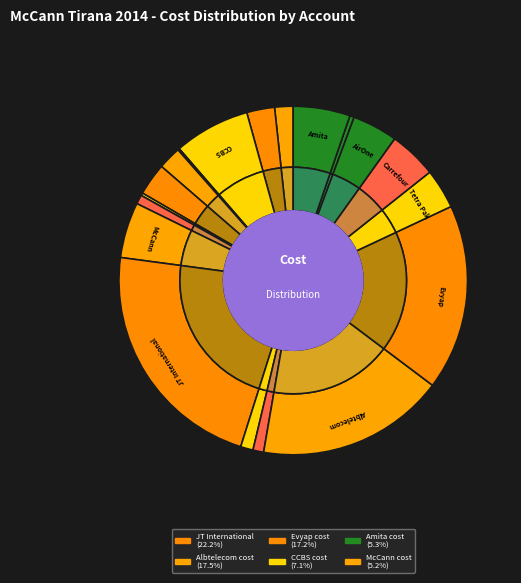

To the nearest percent, what is the difference between the largest and smallest slice percentages?

22%